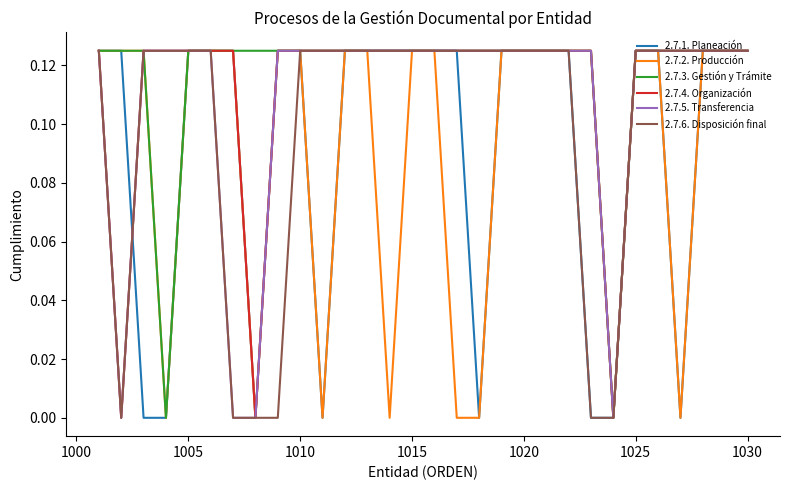

What are all the series names shown in the legend?

2.7.1. Planeación, 2.7.2. Producción, 2.7.3. Gestión y Trámite, 2.7.4. Organización, 2.7.5. Transferencia, 2.7.6. Disposición final